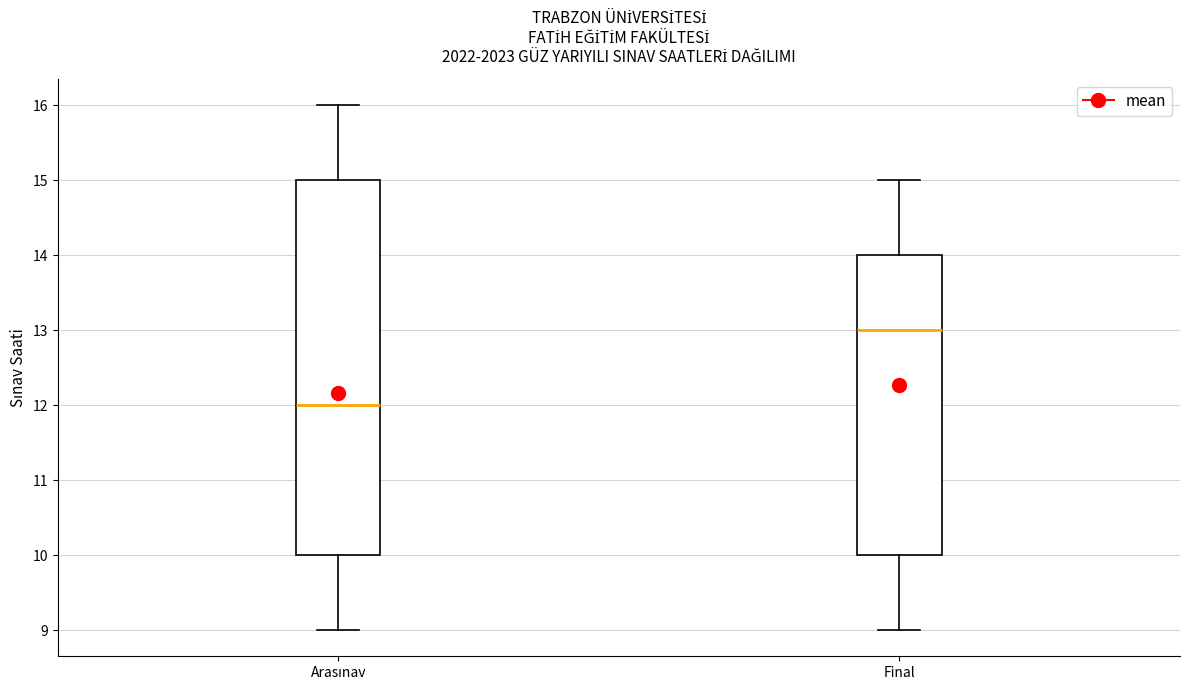

Where is the lower edge of the box for Arasınav on the y-axis? The values are not printed on the chart, so give them approximately, as read against the axis.

10